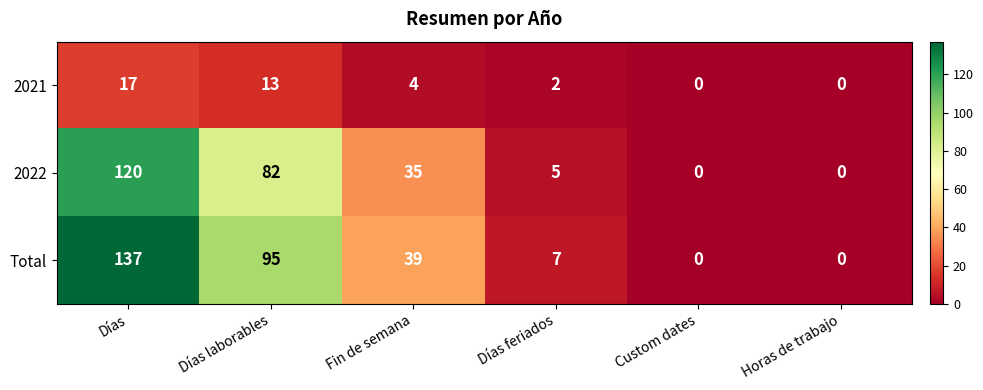

How many data points in Total are less than 39?

3